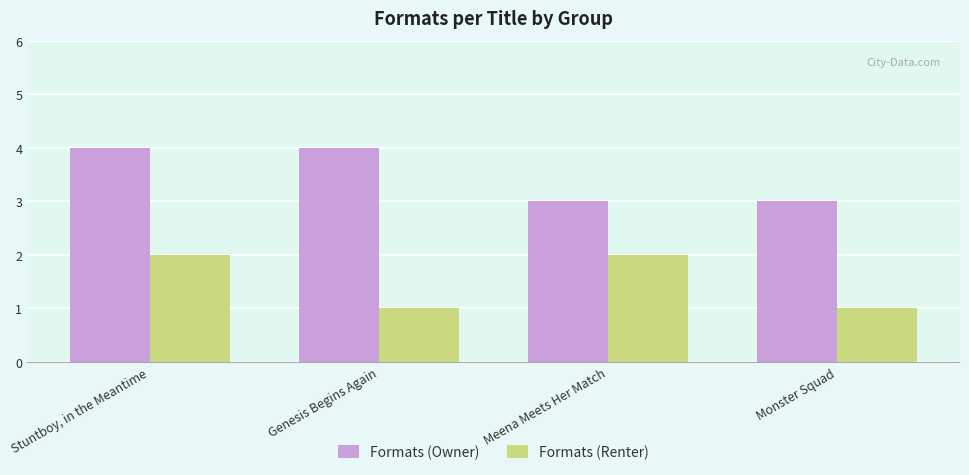

What is the maximum value shown in the chart?

4